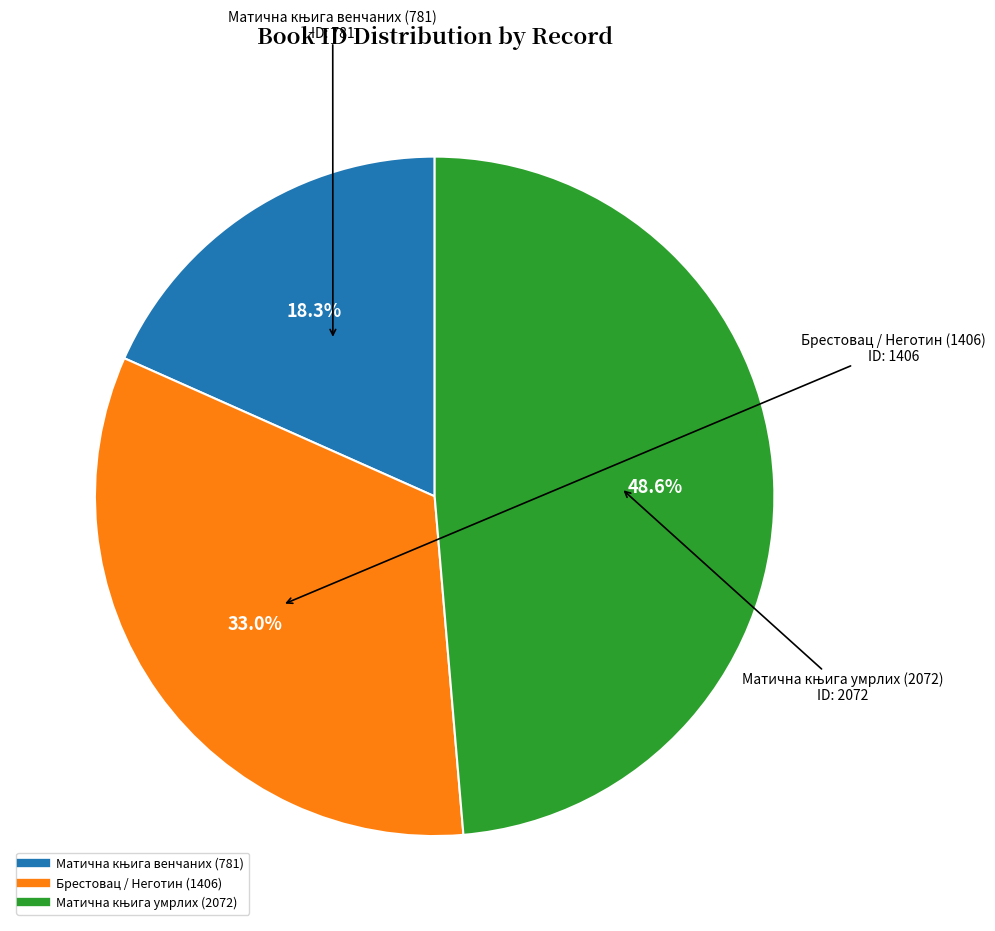

Does any single category account for the majority?

No